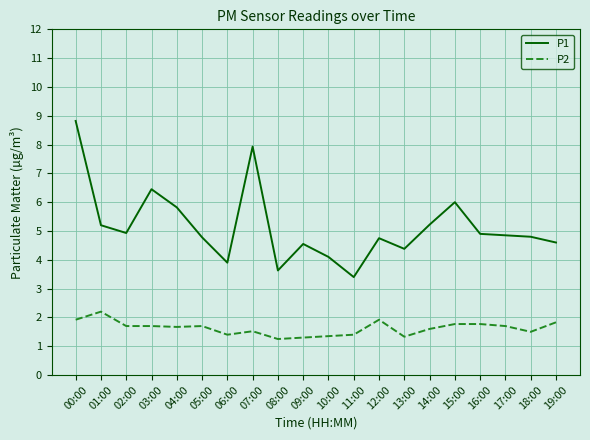

At which category is the sum across all series the highest?

00:00